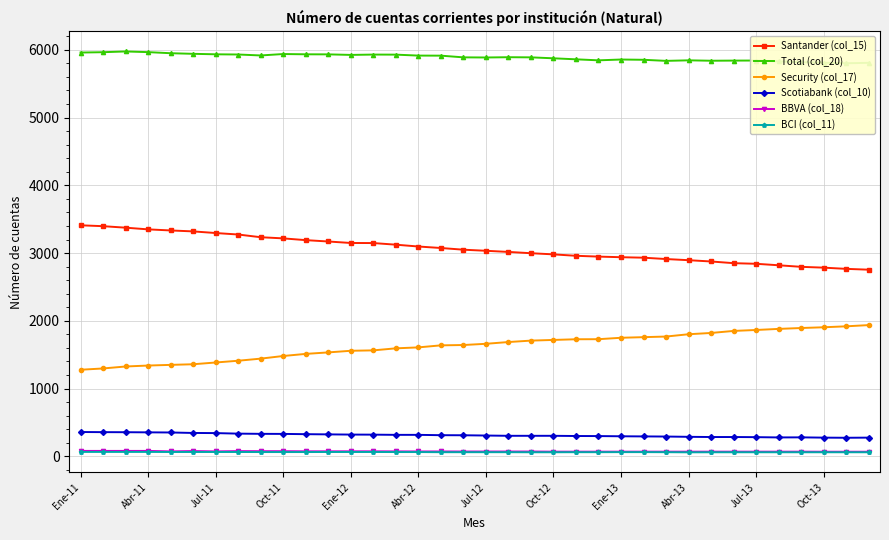

Which series has the largest range (max minus min)?

Security (col_17)